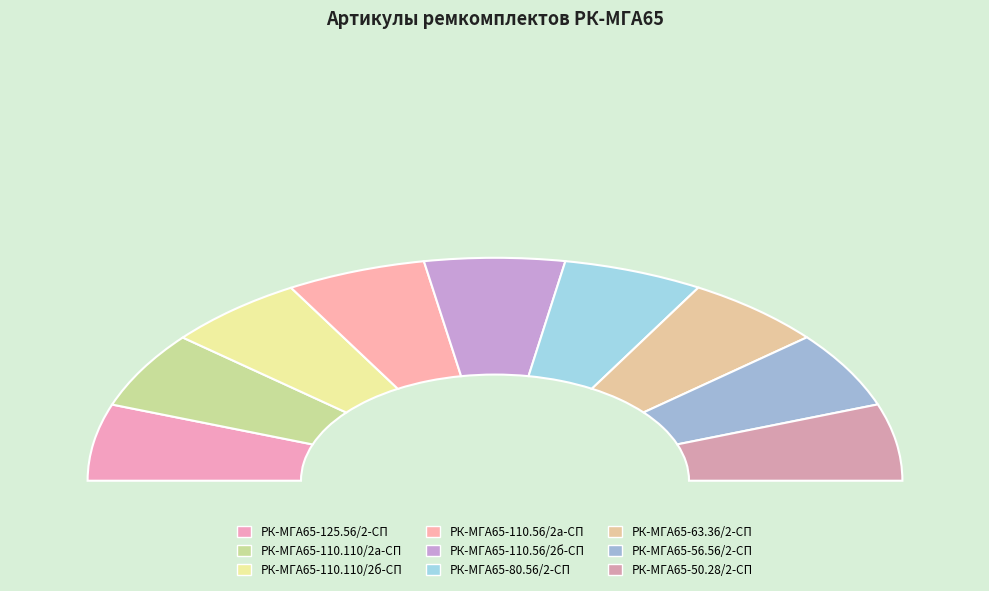

Is РК-МГА65-110.110/2а-СП the majority of the pie?

No